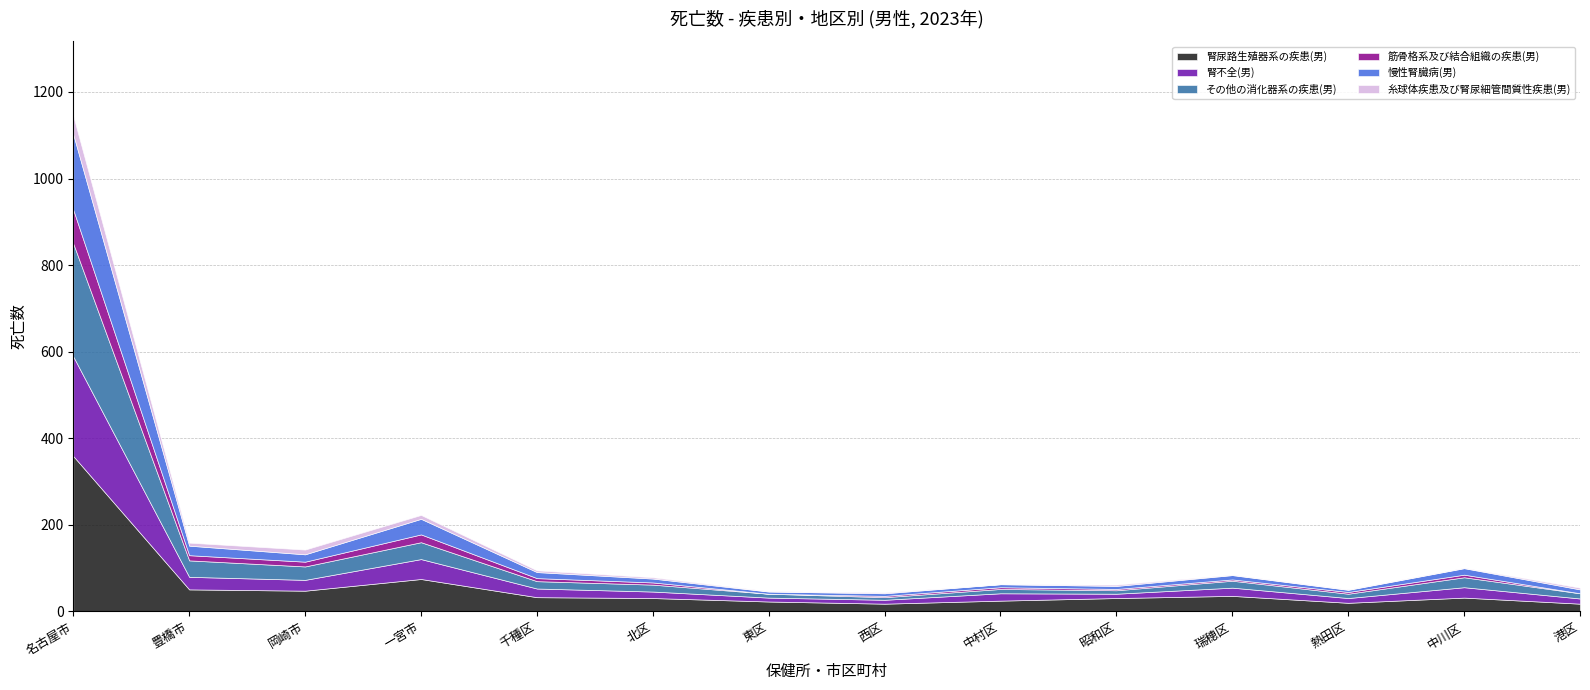

Which label corresponds to the smallest value in the chart?

東区